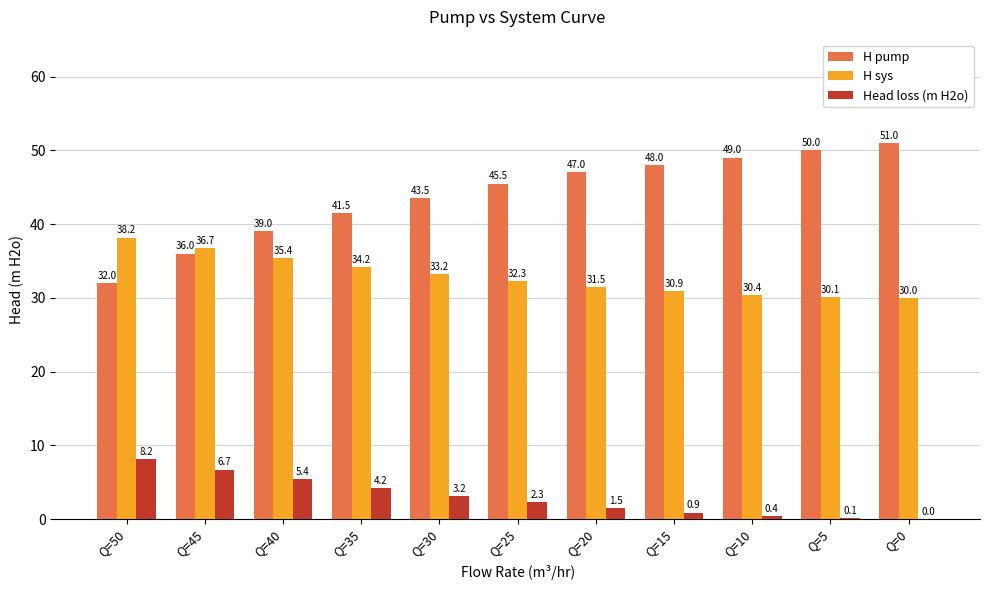

How many values in the H pump series exceed 45?

6